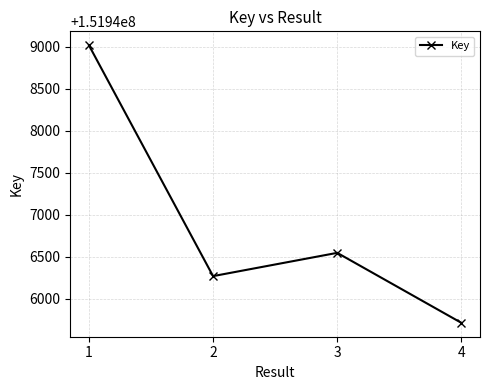

List the labels in order of value, smallest first.

4, 2, 3, 1